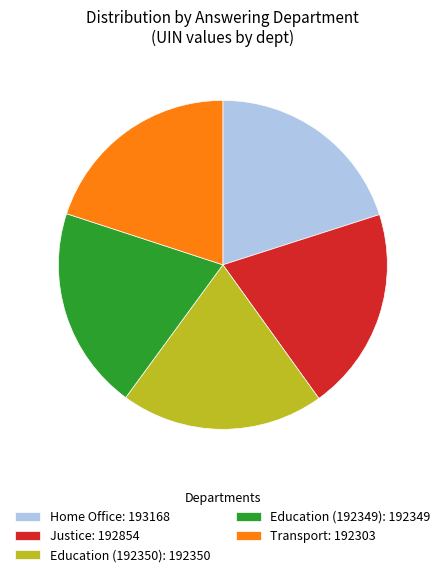

Does any single category account for the majority?

No